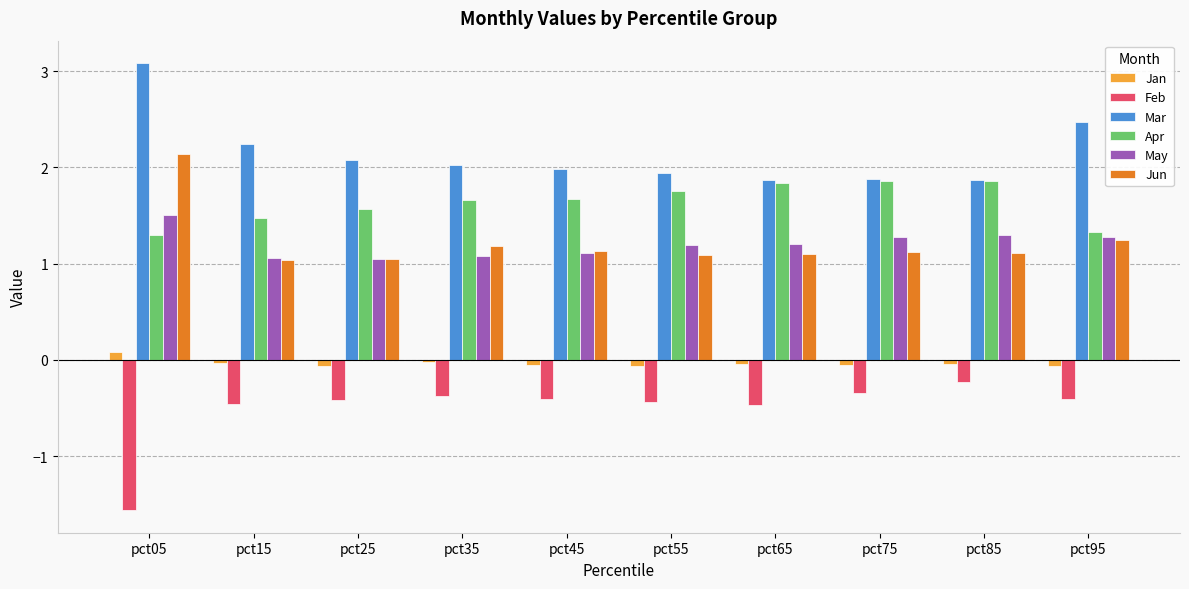

At which category is the sum across all series the highest?

pct05